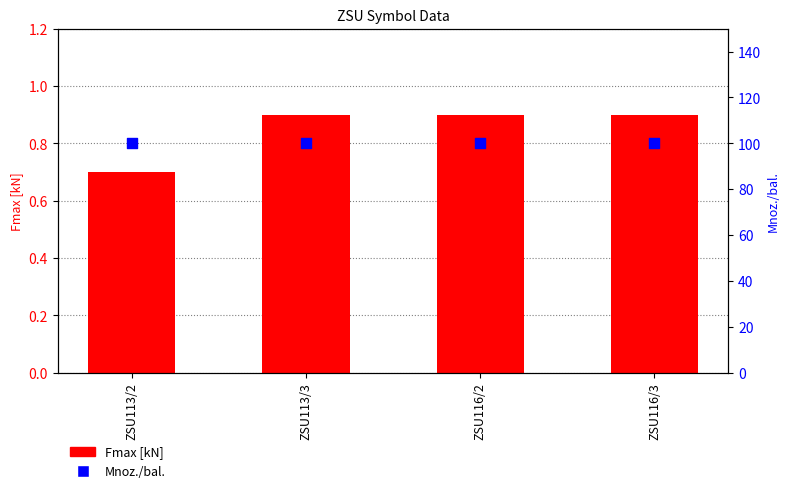

What are all the series names shown in the legend?

Fmax [kN], Mnoz./bal.